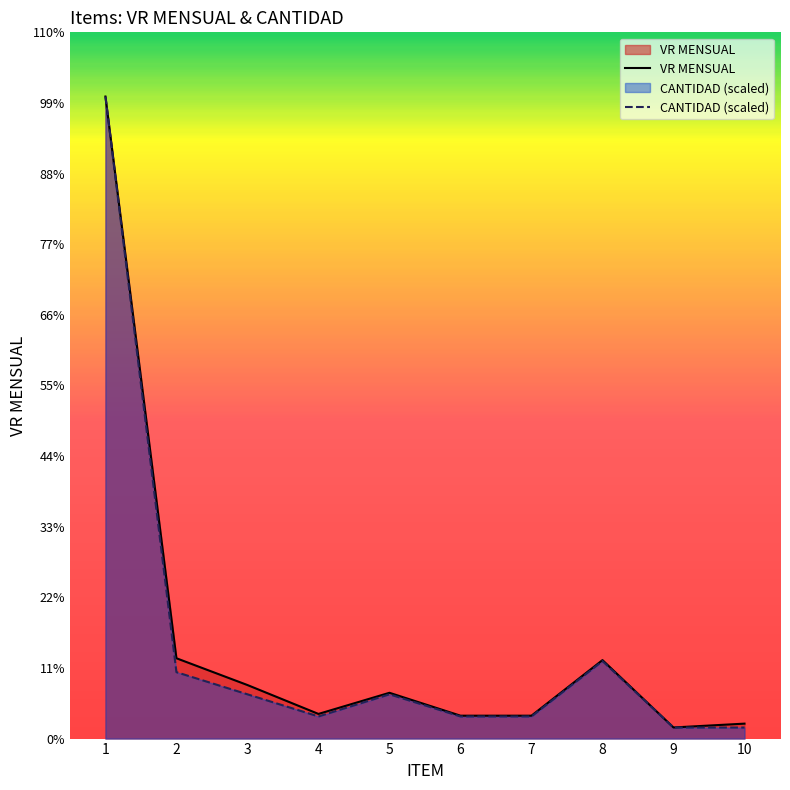

What is the difference between the VR MENSUAL values at 2 and 9?

10196161